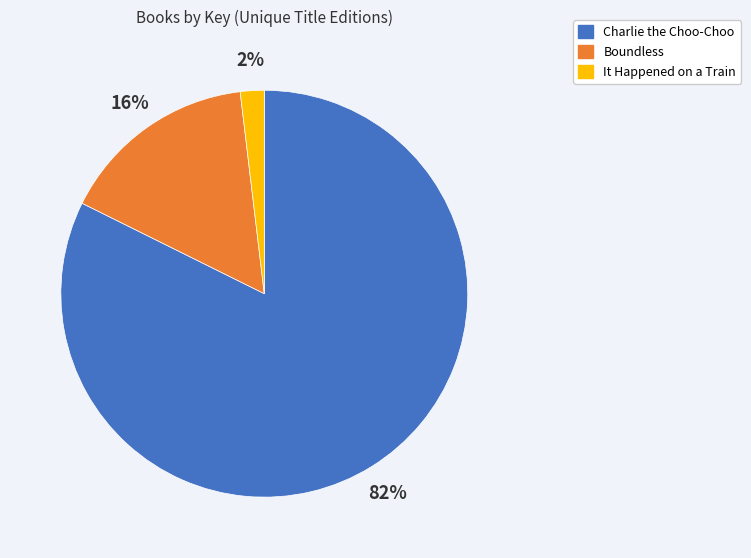

To the nearest percent, what is the average slice percentage?

33%